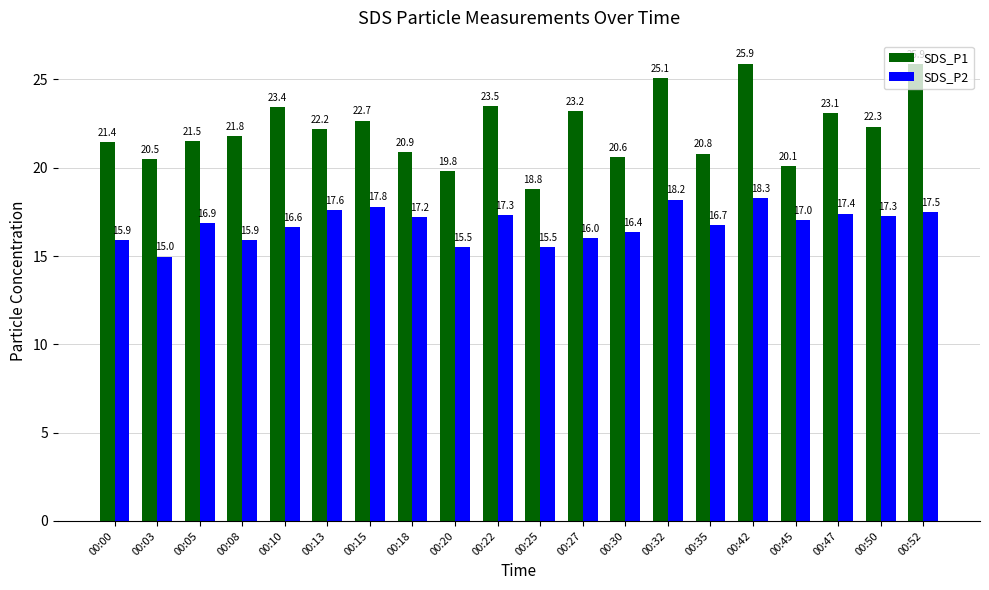

Rank the series by their maximum value, from highest to lowest.

SDS_P1, SDS_P2